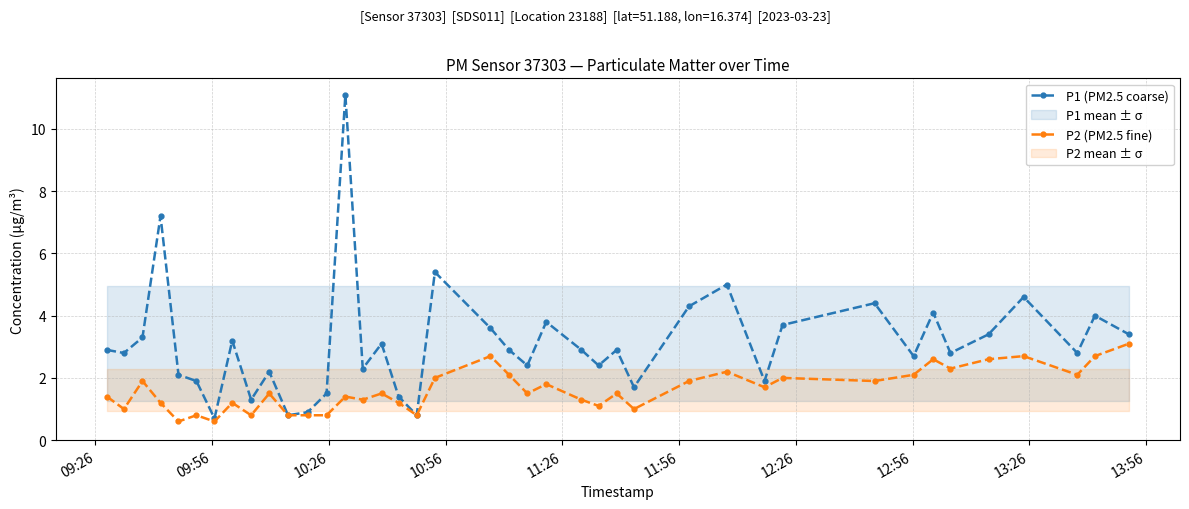

What is the maximum value for P1 (PM2.5 coarse)?

11.1